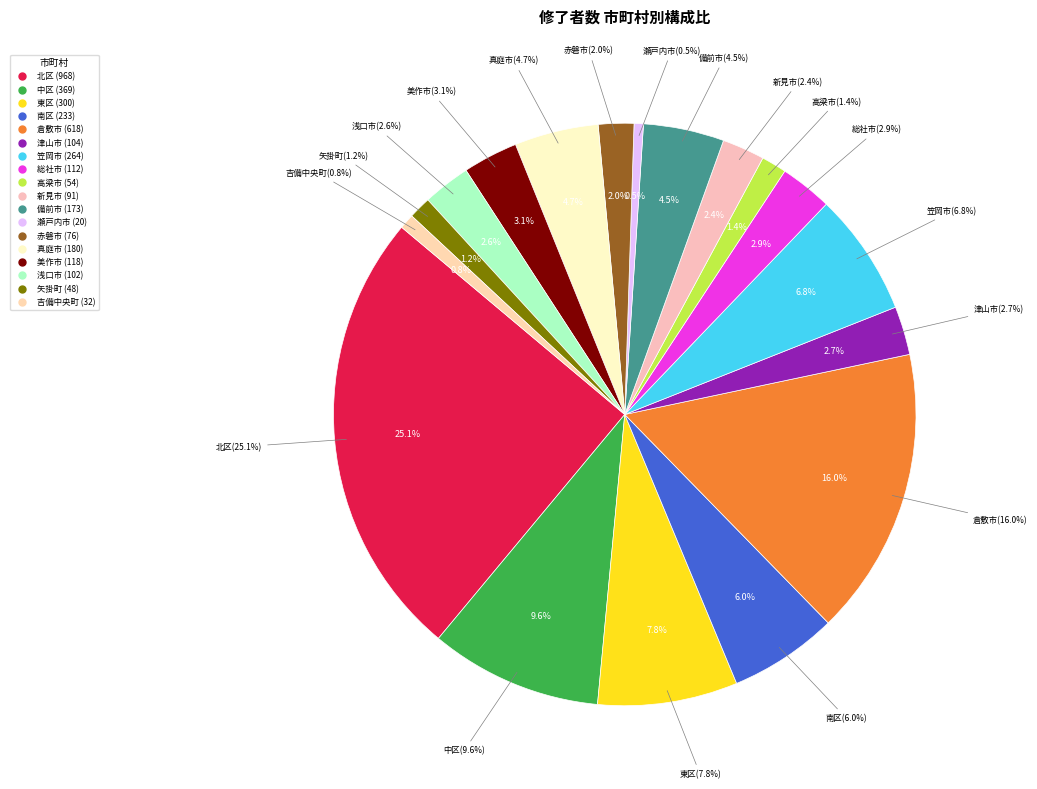

How many slices are in this pie chart?

18